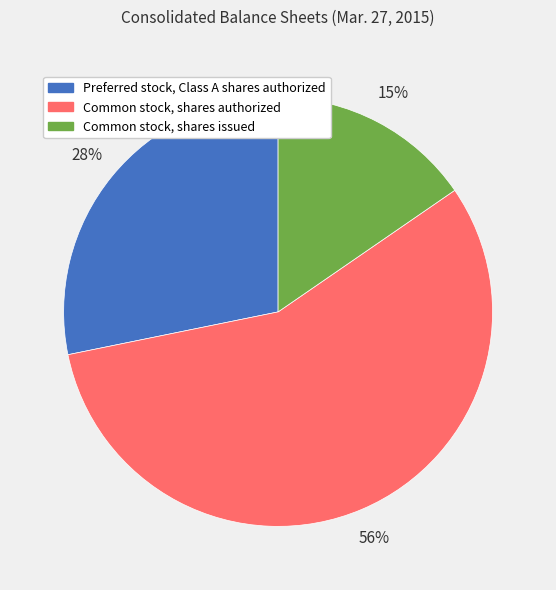

Which has a higher value, Common stock, shares authorized or Common stock, shares issued?

Common stock, shares authorized